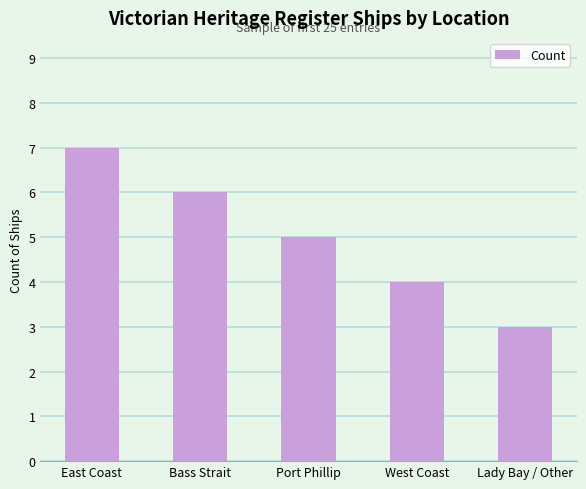

What is the value of the 5th bar from the left?

3